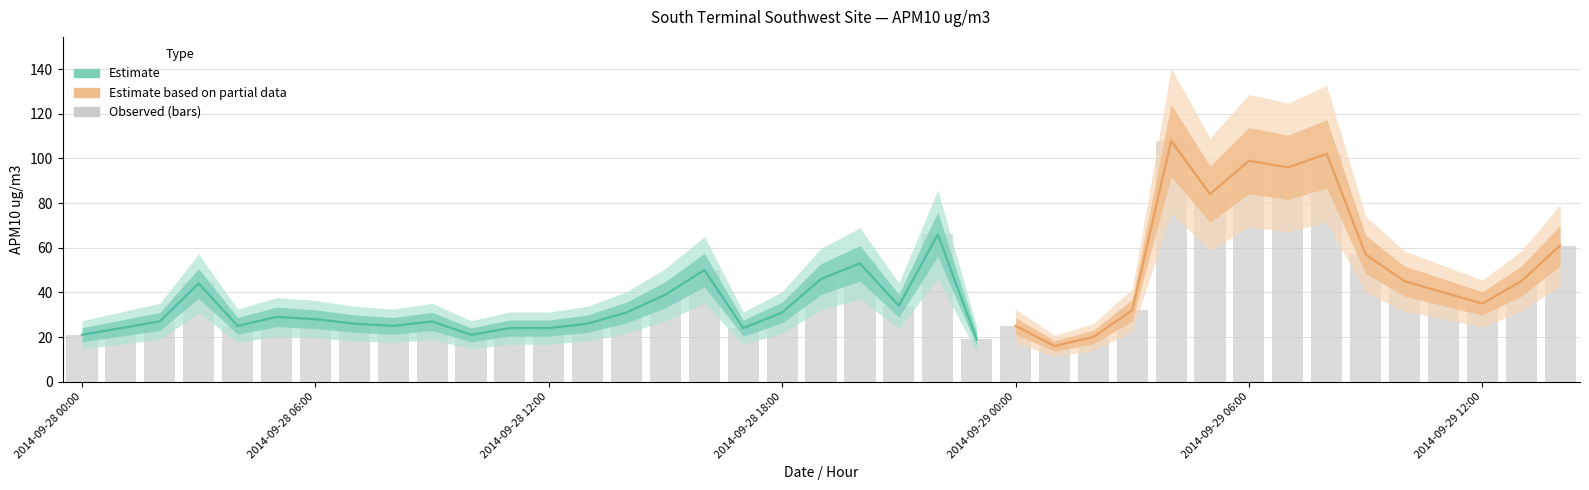

At which category does the chart reach its peak across all series?

2014-09-29 04:00